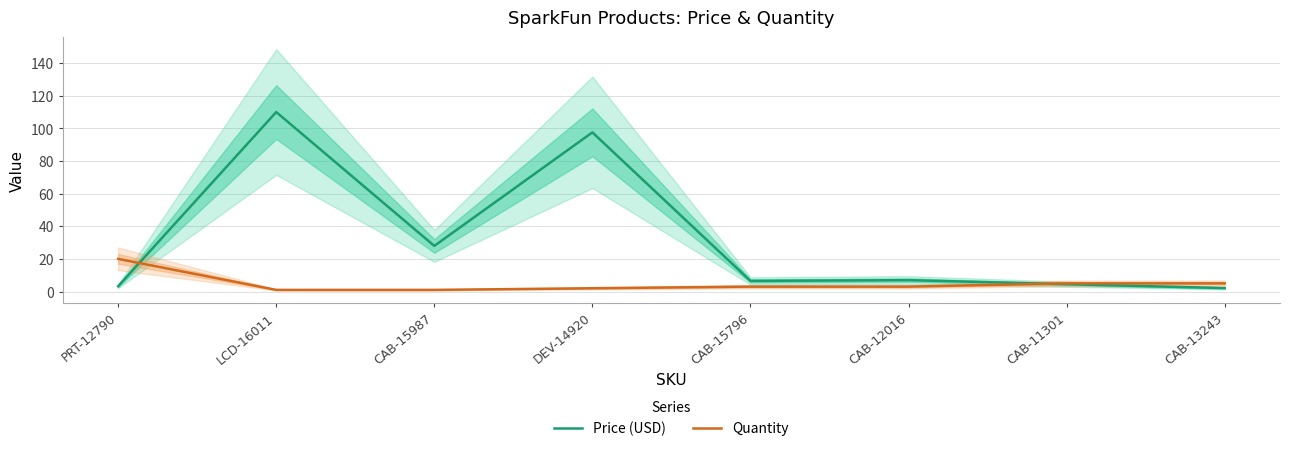

Rank the series at CAB-15987 from lowest to highest value.

Quantity, Price (USD)